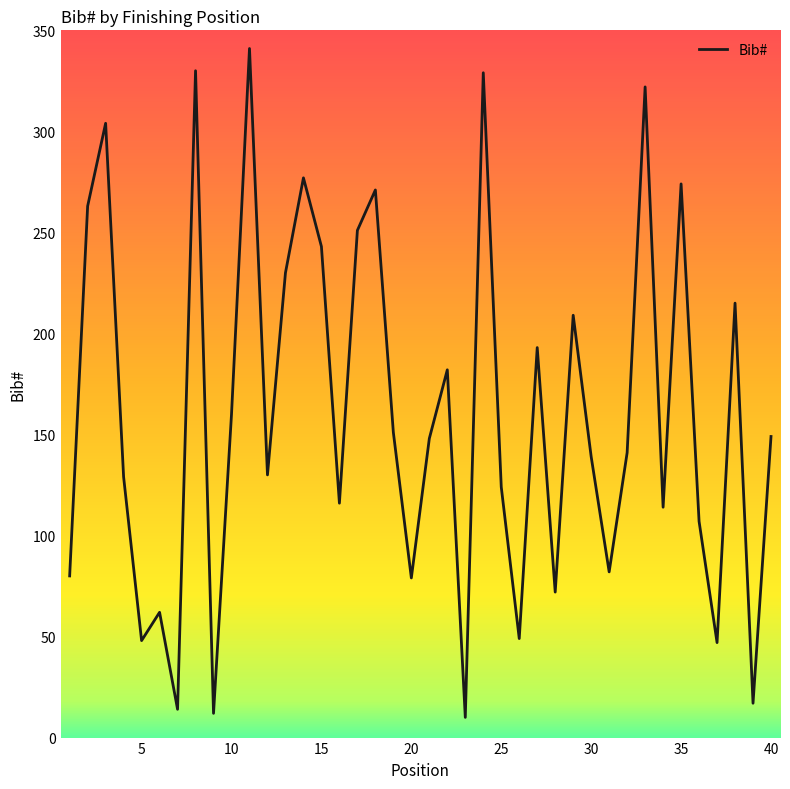

What is the ratio of the value at 36 to the value at 7?

7.6